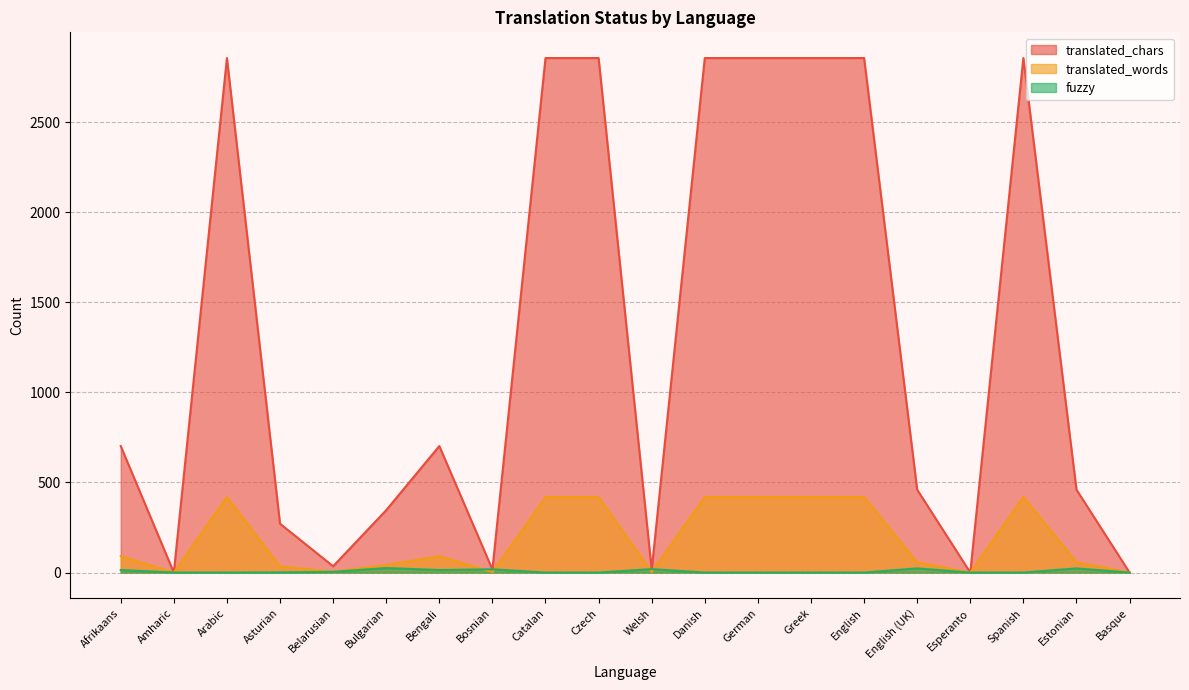

Where does the translated_words series first go above 91?

Arabic